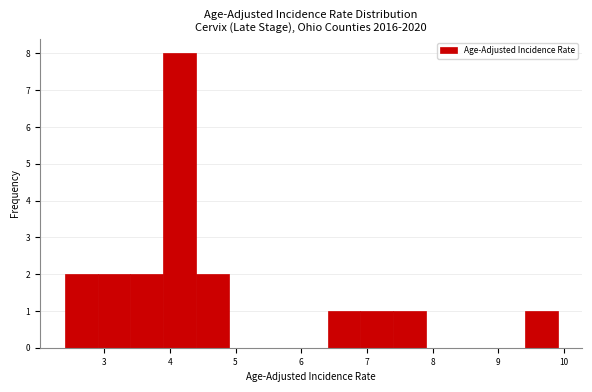

Reading left to right, list every bar in this chart as the range it spans on the x-axis followed by its height. The values are not printed on the chart, so give them approximately, as read against the axis.

2.4 to 2.9: 2
2.9 to 3.4: 2
3.4 to 3.9: 2
3.9 to 4.4: 8
4.4 to 4.9: 2
4.9 to 5.4: 0
5.4 to 5.9: 0
5.9 to 6.4: 0
6.4 to 6.9: 1
6.9 to 7.4: 1
7.4 to 7.9: 1
7.9 to 8.4: 0
8.4 to 8.9: 0
8.9 to 9.4: 0
9.4 to 9.9: 1